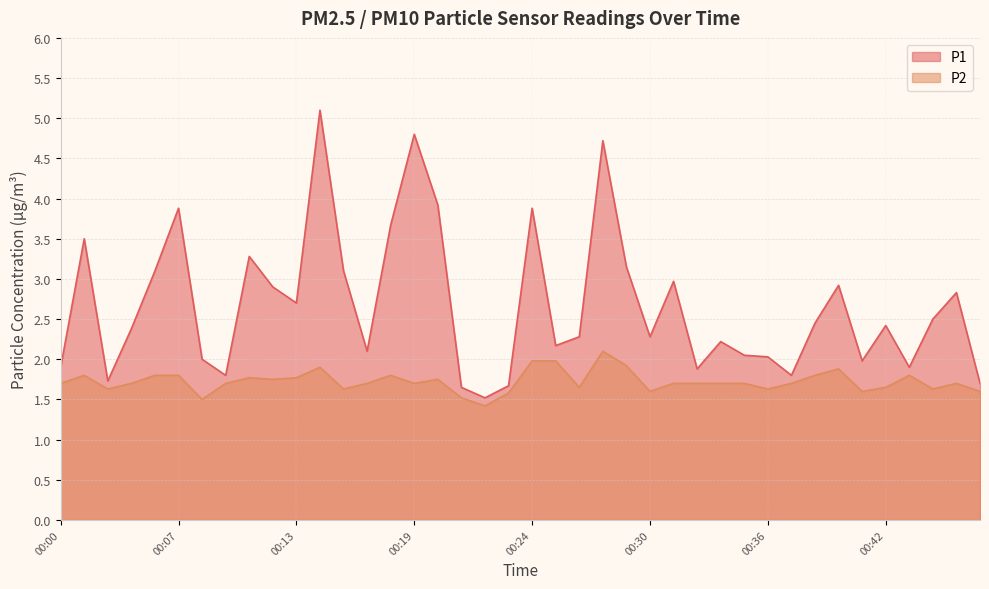

Between 00:24 and 00:27, which series saw the biggest shift?

P1